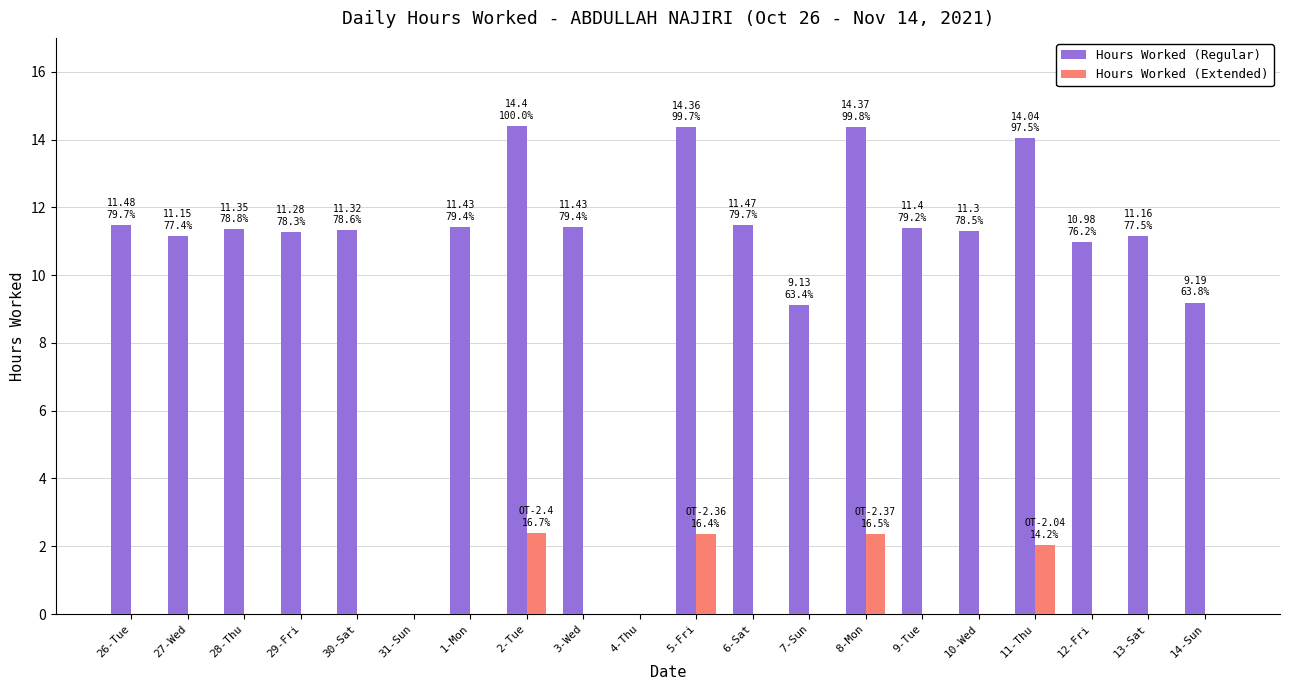

True or false: Hours Worked (Regular) has a value of 15.5 at 29-Fri.

False